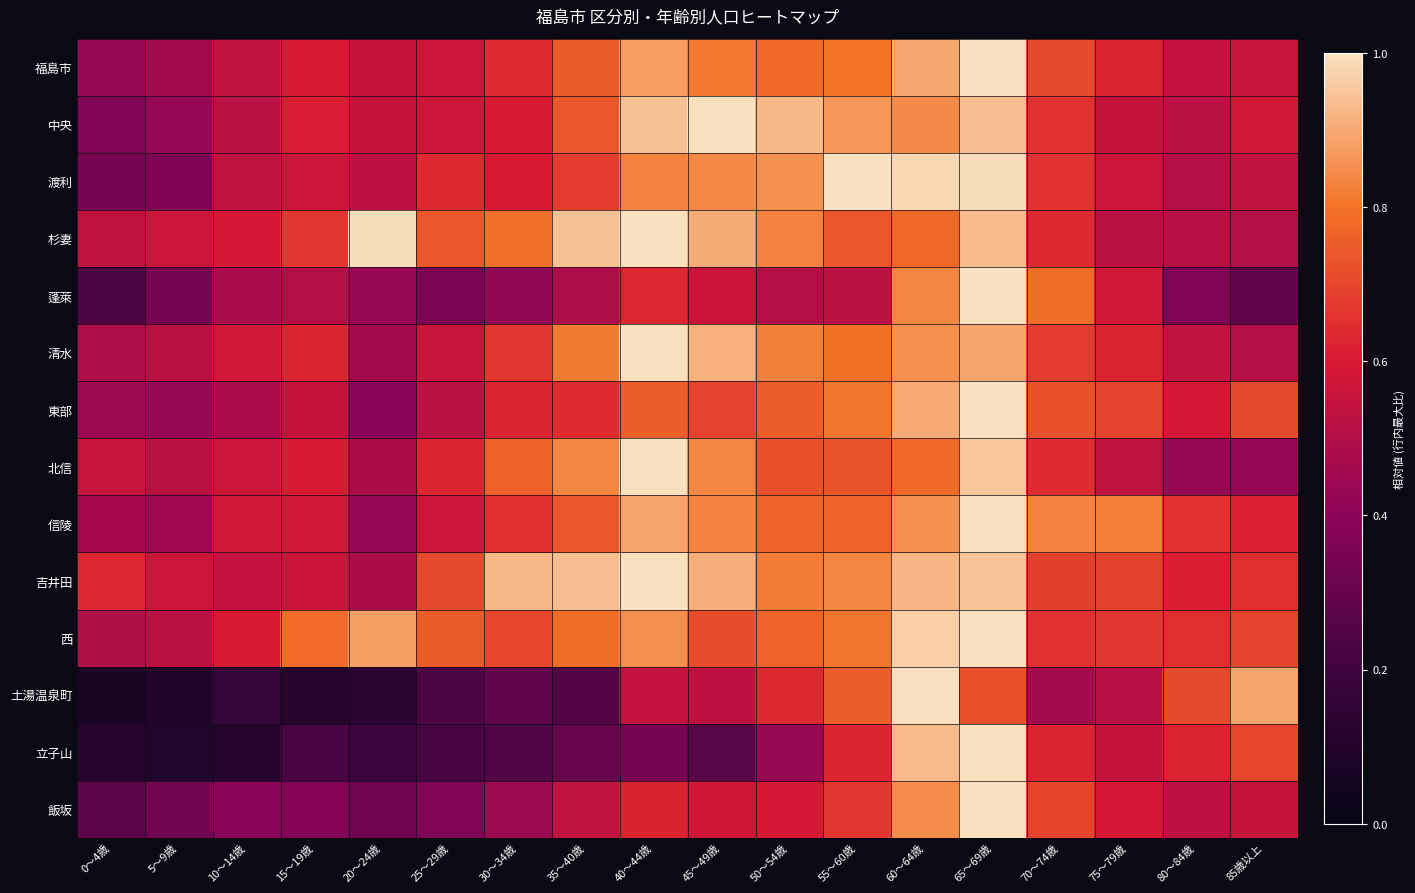

Between 80～84歳 and 5～9歳, which is larger?

80～84歳